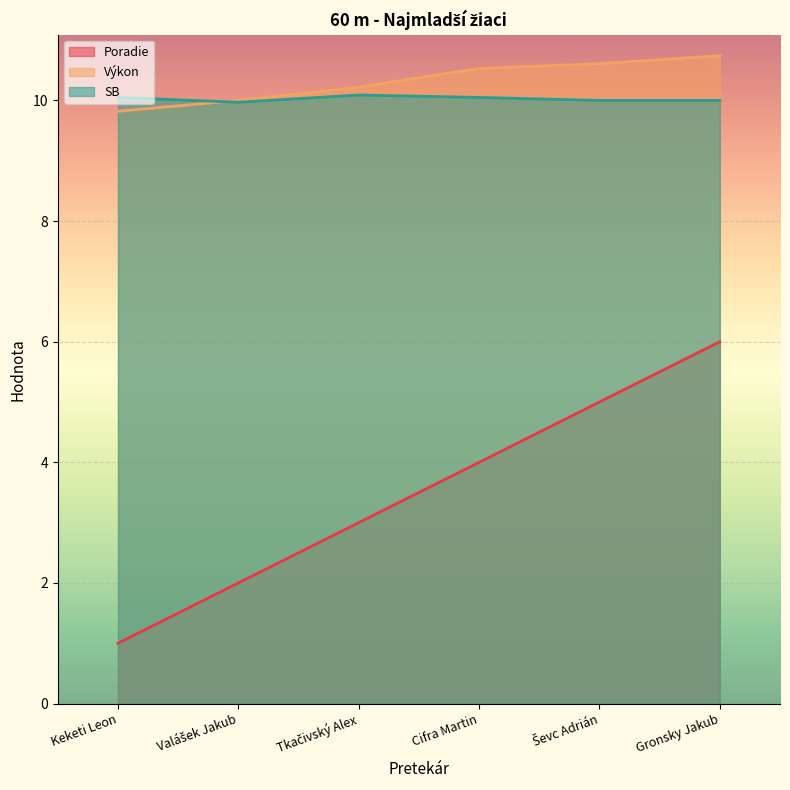

The value of Poradie at Cifra Martin is 2.2. True or false?

False